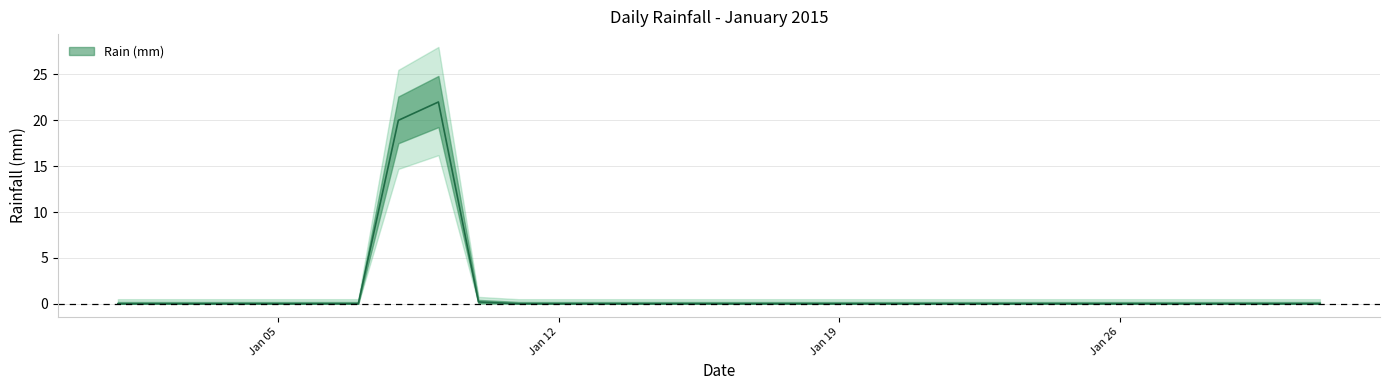

What is the difference between the maximum and minimum values?

22.0